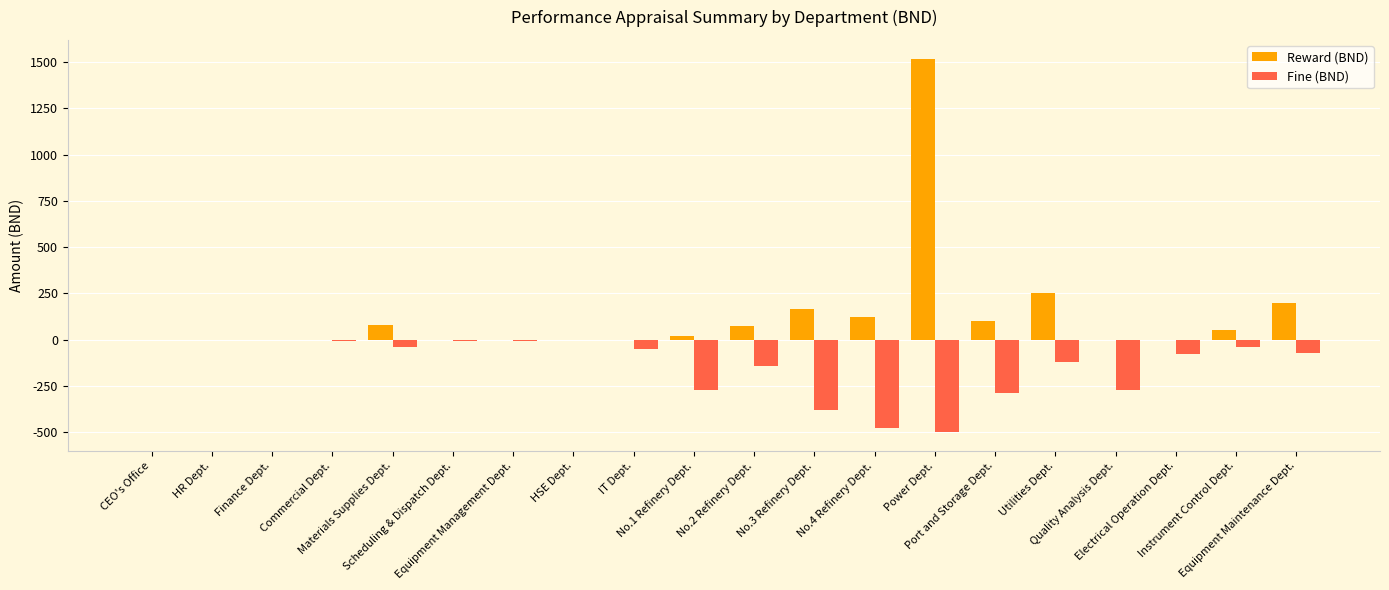

What is the sum of the Fine (BND) values at Equipment Management Dept. and IT Dept.?

-60